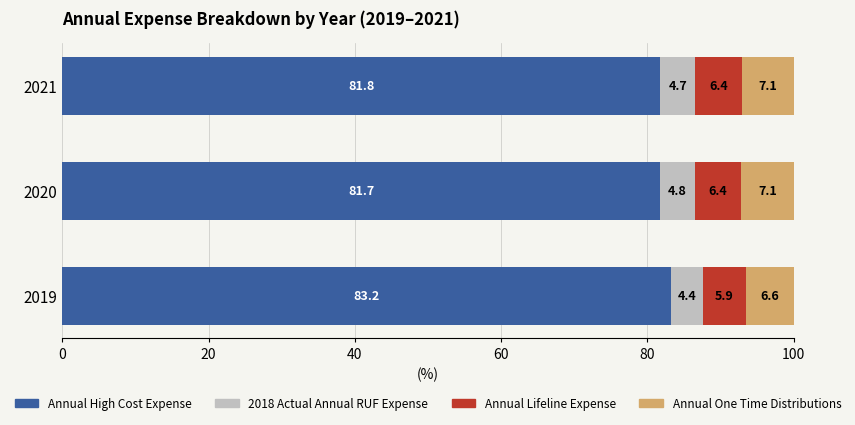

Is it true that Annual High Cost Expense equals 45.6 at 2020?

False